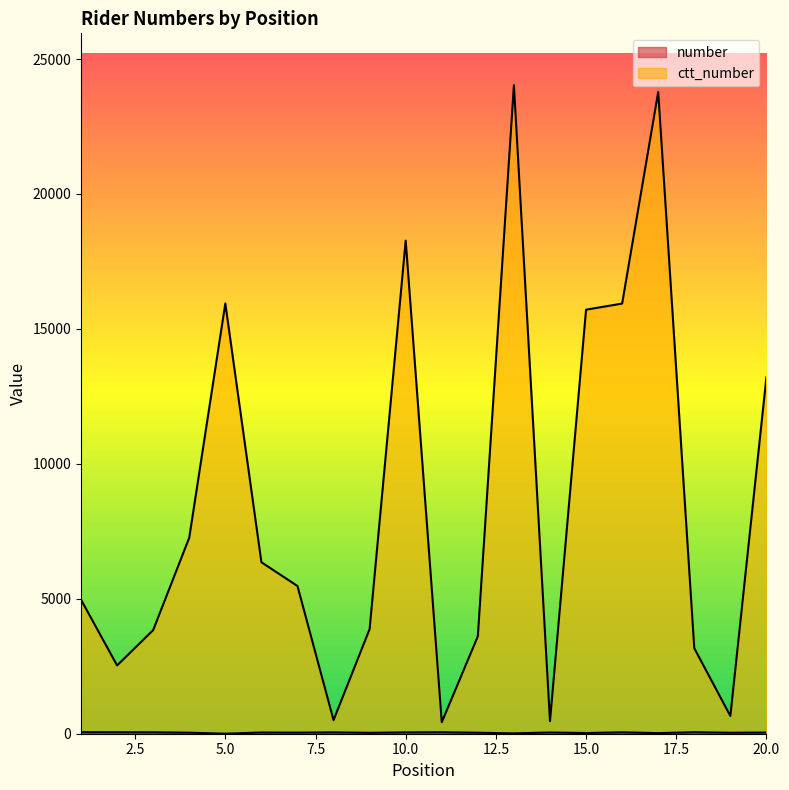

At how many categories does at least one series exceed 7104?

8